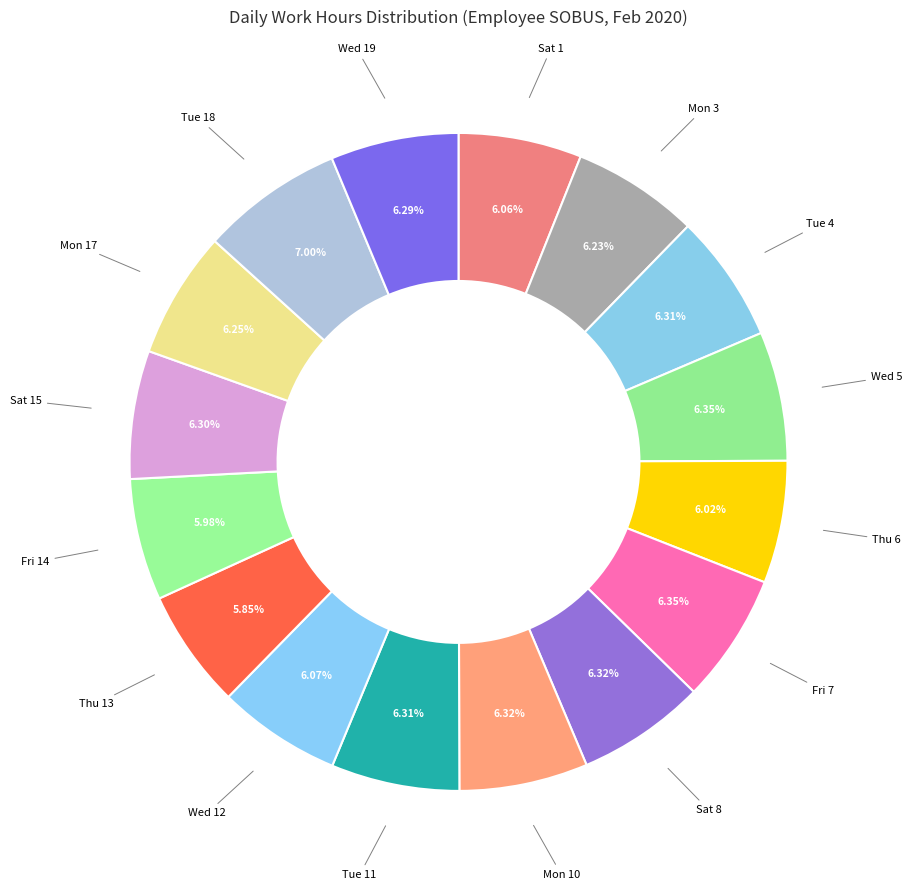

To the nearest percent, what is the difference between the largest and smallest slice percentages?

1%